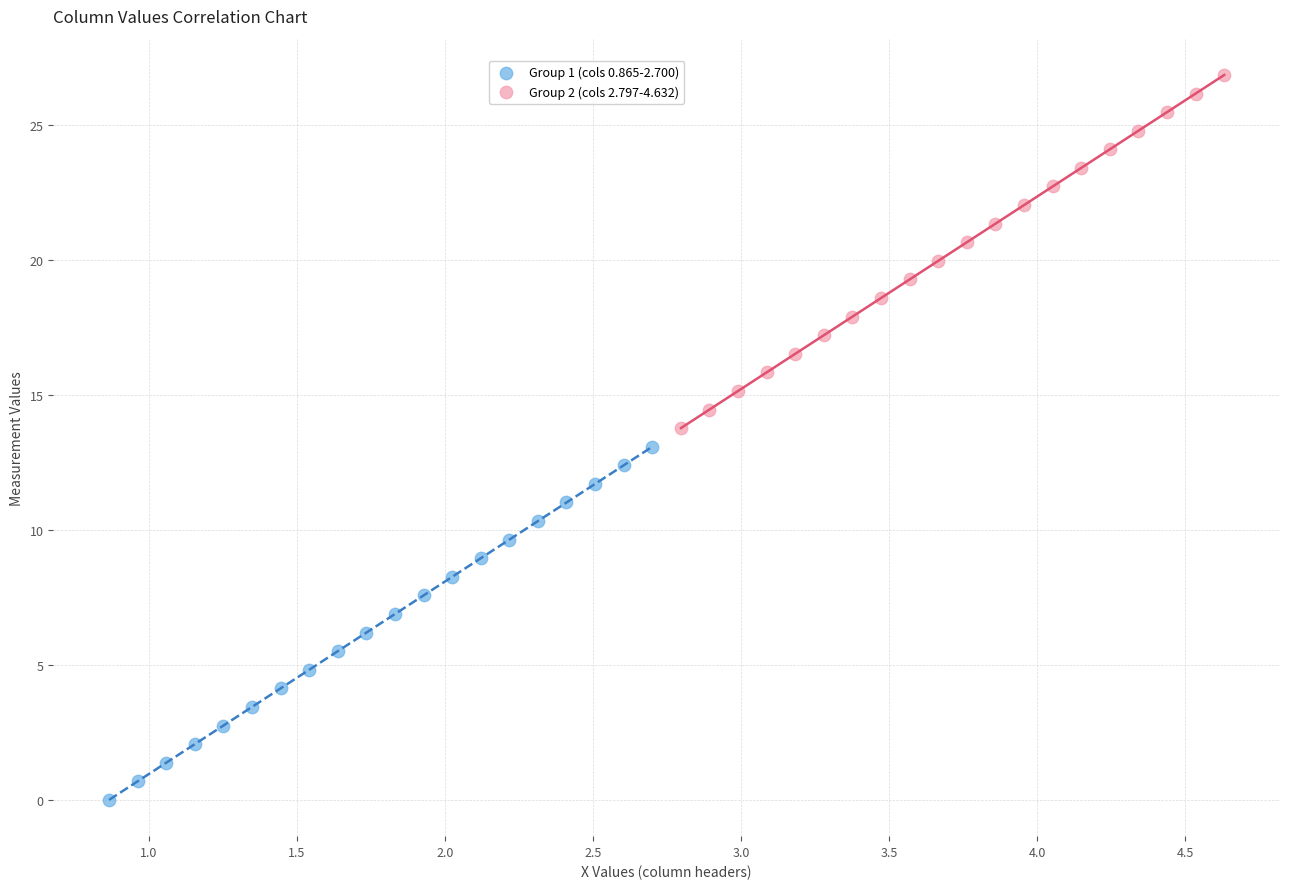

Which series contains the highest Y value?

Group 2 (cols 2.797-4.632)